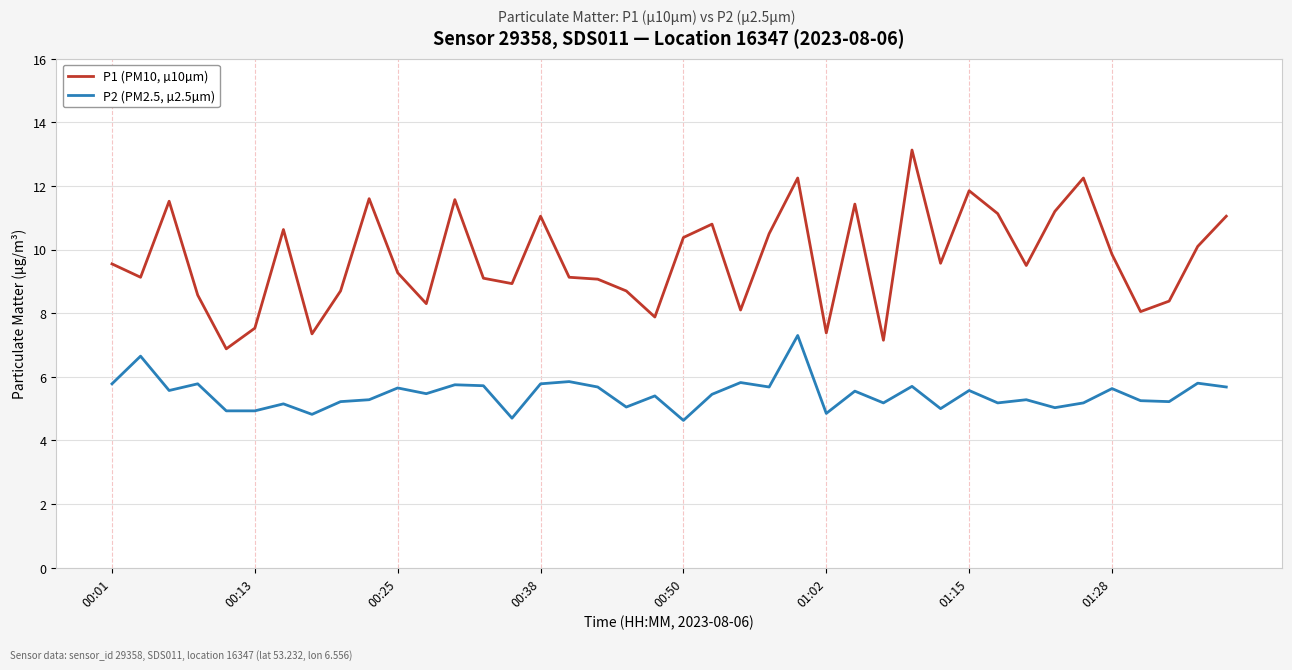

Which series has the largest range (max minus min)?

P1 (PM10, µ10µm)